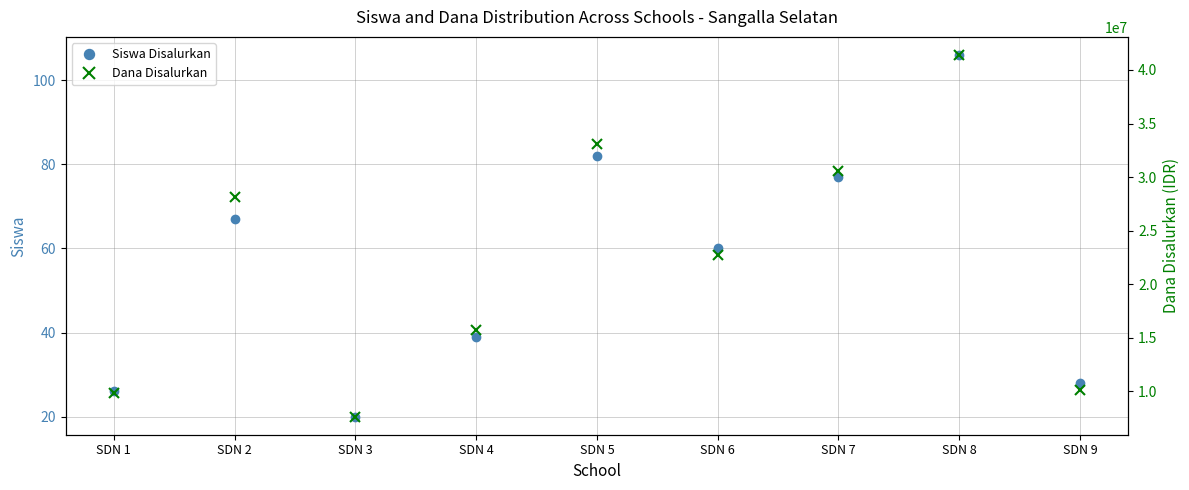

Which category has the highest value in the Siswa Disalurkan series?

SDN 8